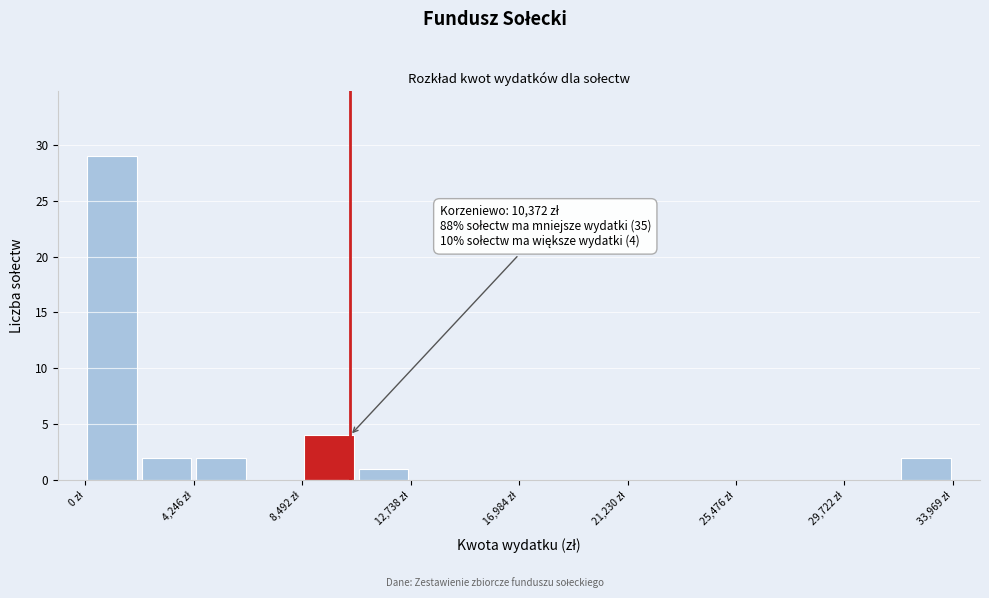

Which range on the x-axis has the tallest bar?

0 to 2000